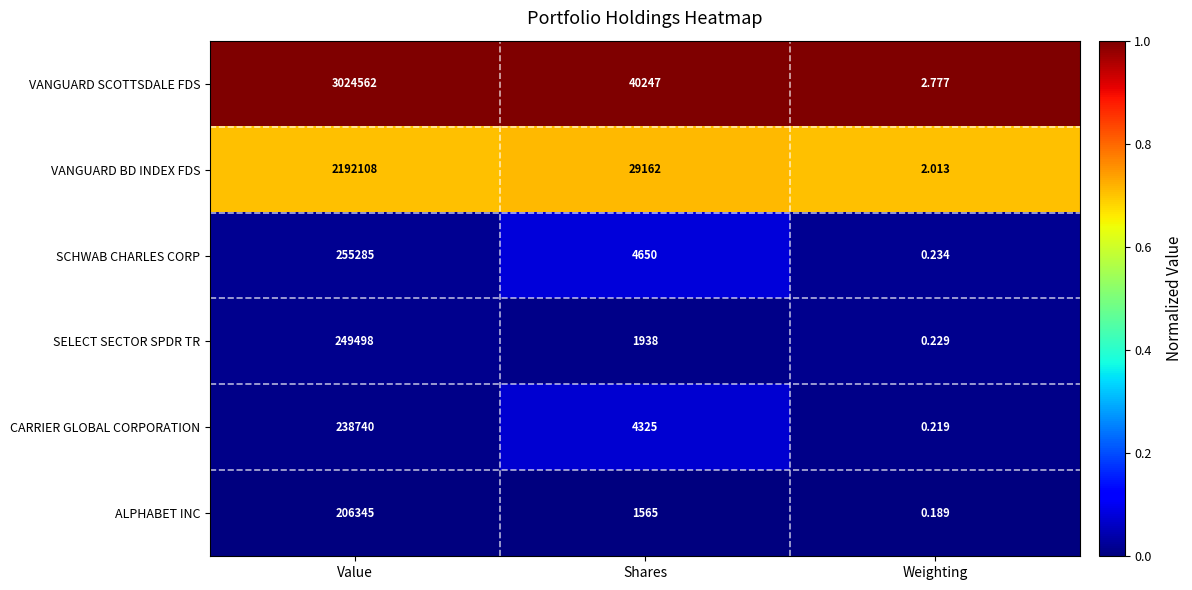

Rank the series by their maximum value, from highest to lowest.

VANGUARD SCOTTSDALE FDS, VANGUARD BD INDEX FDS, SCHWAB CHARLES CORP, SELECT SECTOR SPDR TR, CARRIER GLOBAL CORPORATION, ALPHABET INC